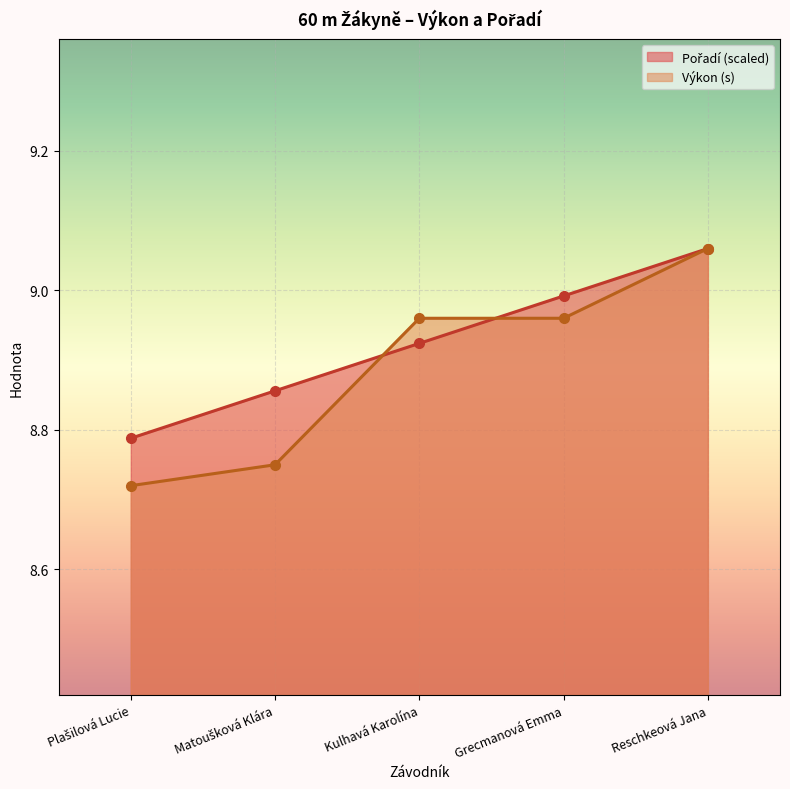

What is the value of the Výkon point at the 4th from the left?

9.0